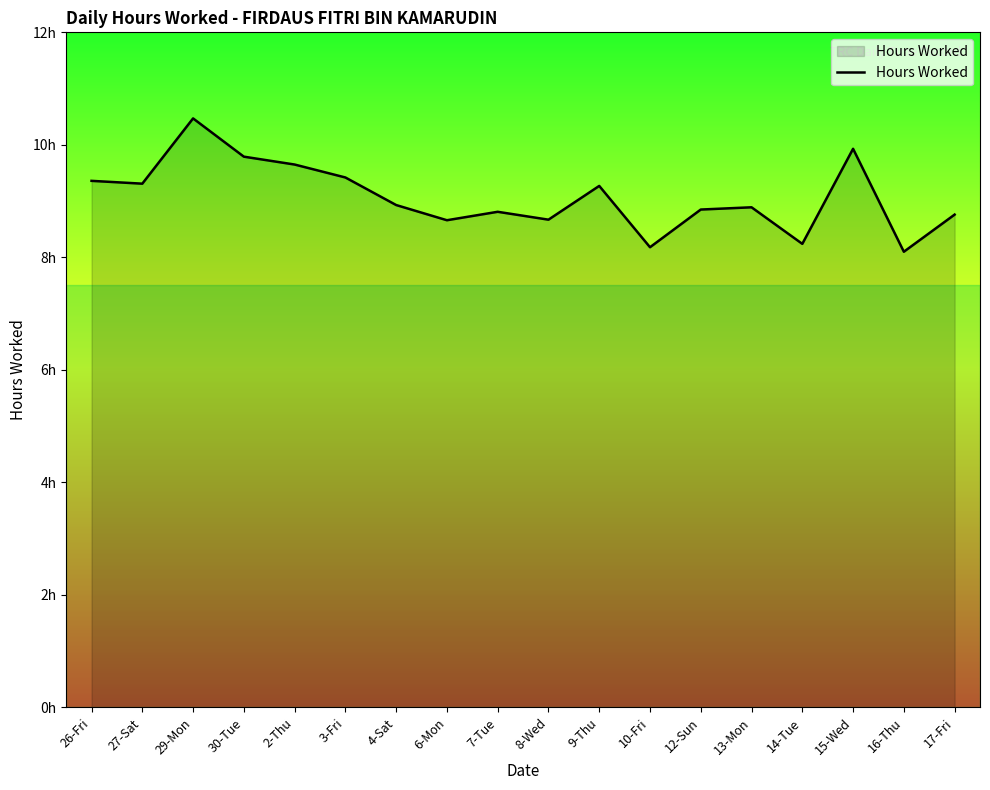

What is the value of the 17th point from the left?

8.1